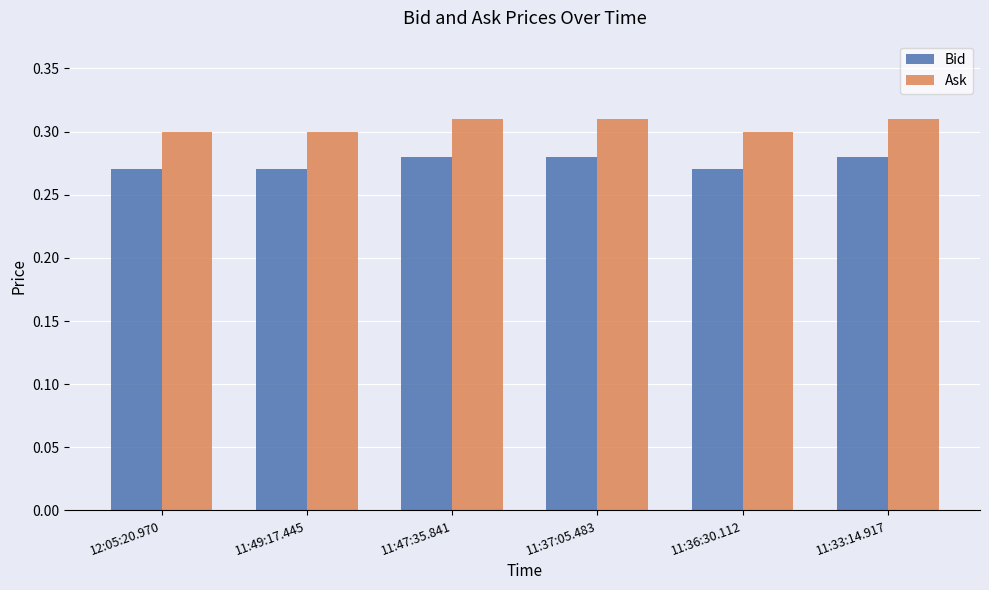

What position from the right is 11:47:35.841?

4